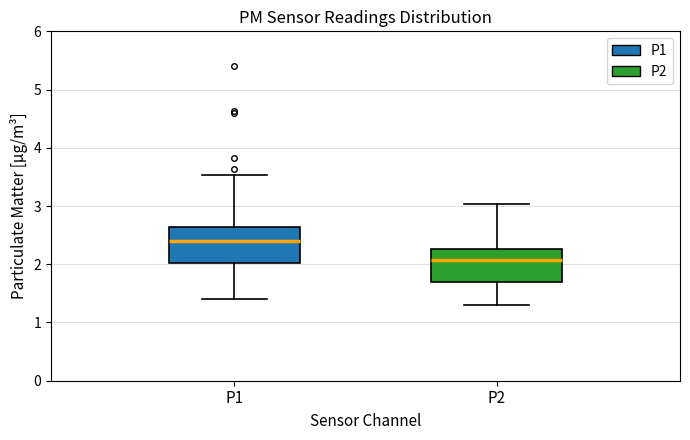

Where does the lower whisker of the box for P2 end on the y-axis? The values are not printed on the chart, so give them approximately, as read against the axis.

1.3